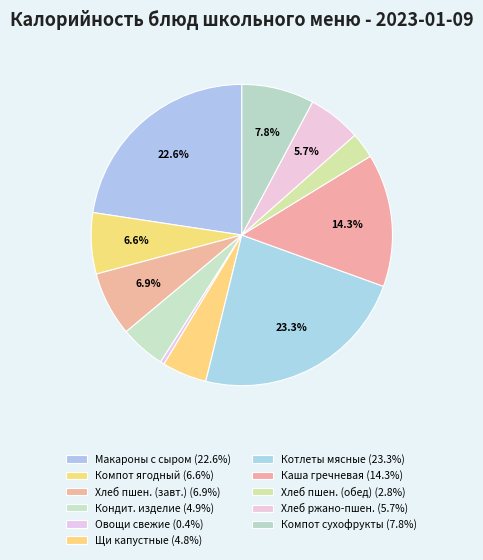

Rank the categories by value from lowest to highest.

Овощи натуральные свежие, Хлеб пшеничный (обед), Щи из свежей капусты с картофелем, Кондитерское изделие, Хлеб ржано-пшеничный, Компот из свежих или замороженных ягод, Хлеб пшеничный (завтрак), Компот из смеси сухофруктов, Каша рассыпчатая гречневая с маслом, Макароны отварные с сыром Российским, Котлеты мясные с томатным соусом